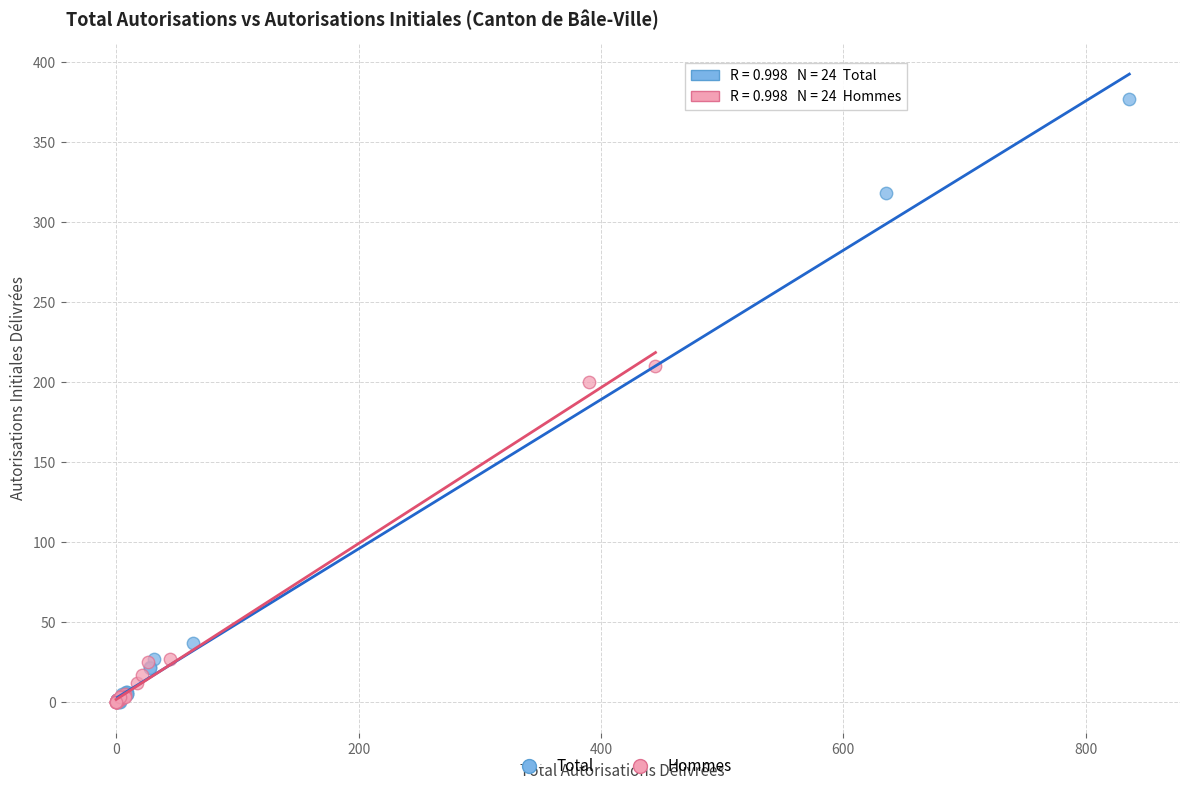

Which series contains the highest Y value?

Total